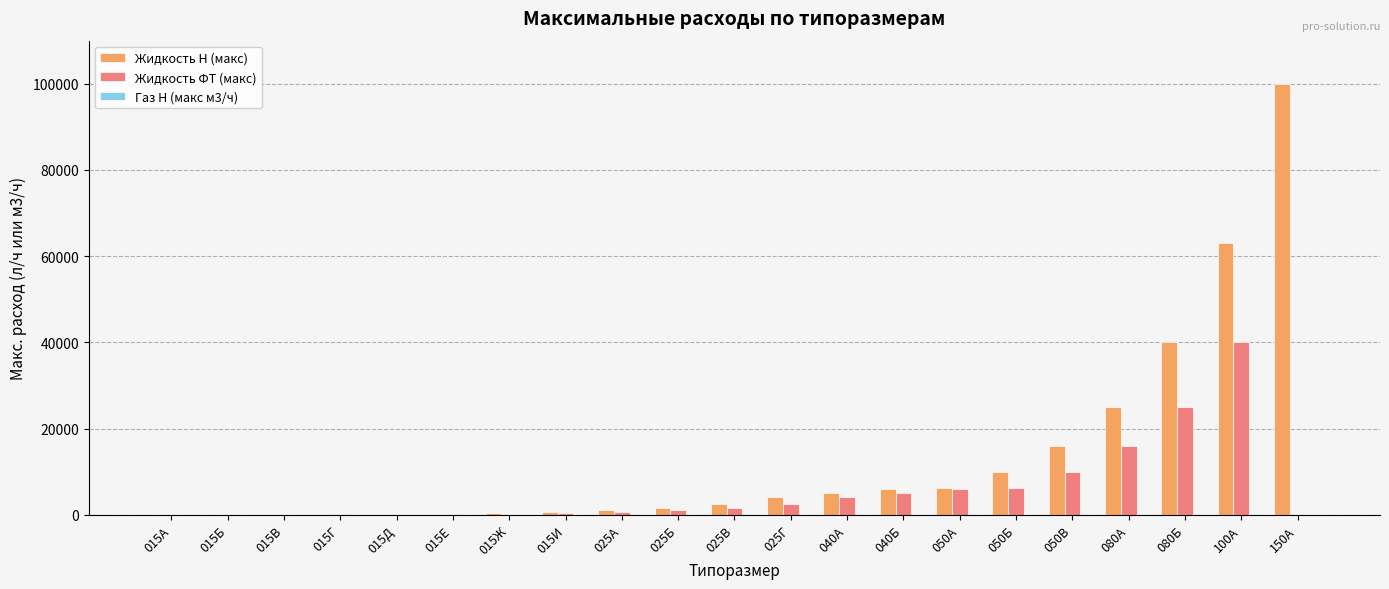

Which series has the largest total across all categories?

Жидкость Н (макс)